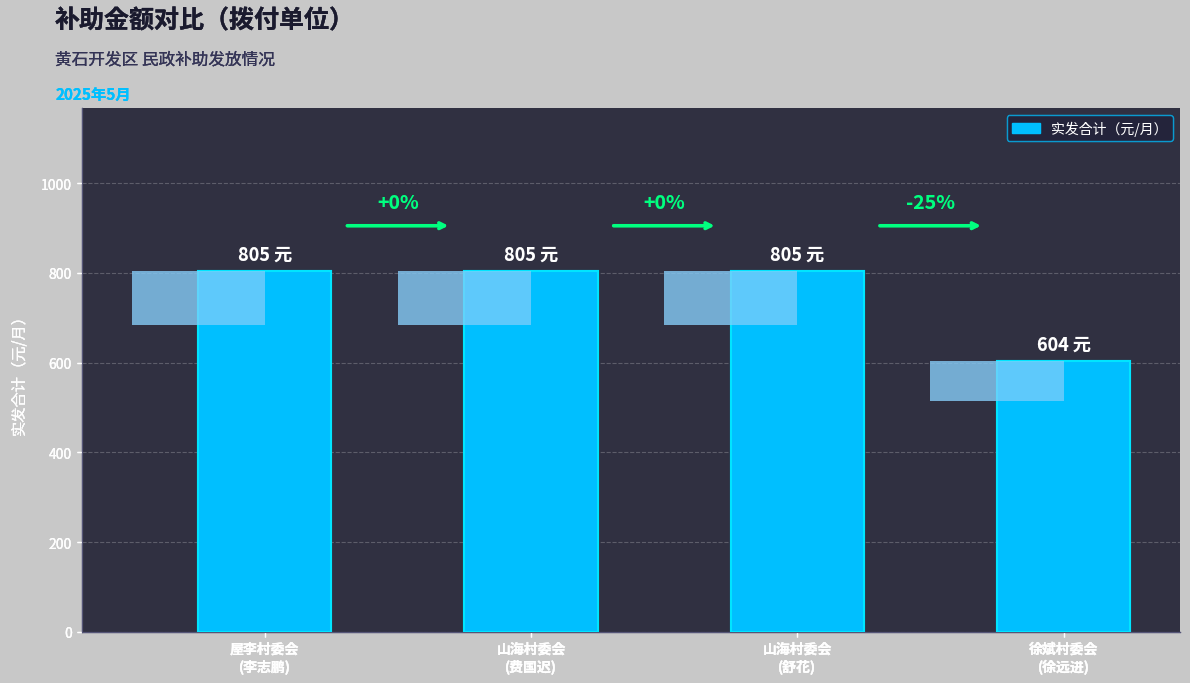

Reading right to left, what are all the values shown in this chart?

604	805	805	805